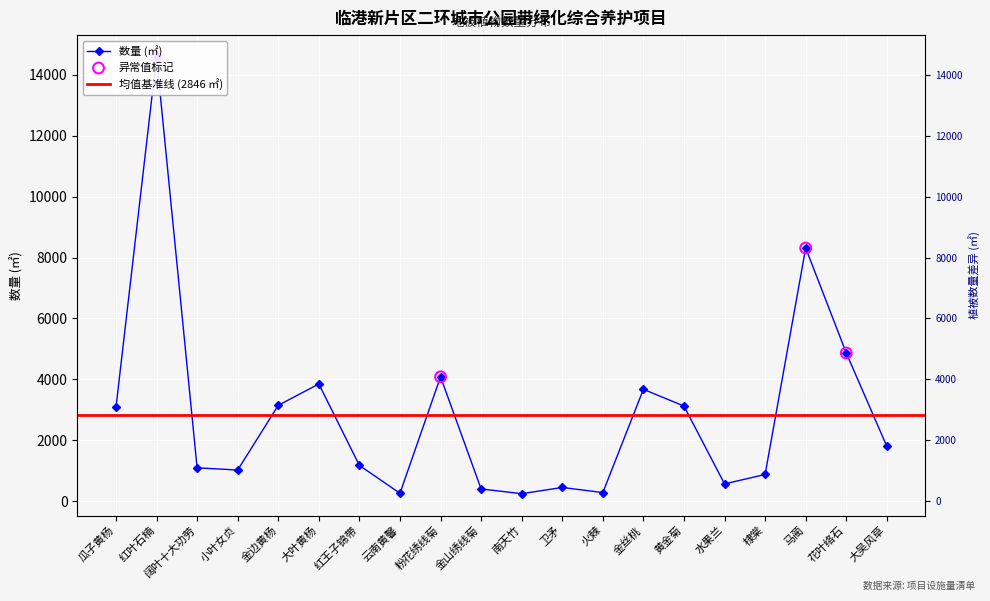

Between 棣棠 and 粉花绣线菊, which is larger?

粉花绣线菊